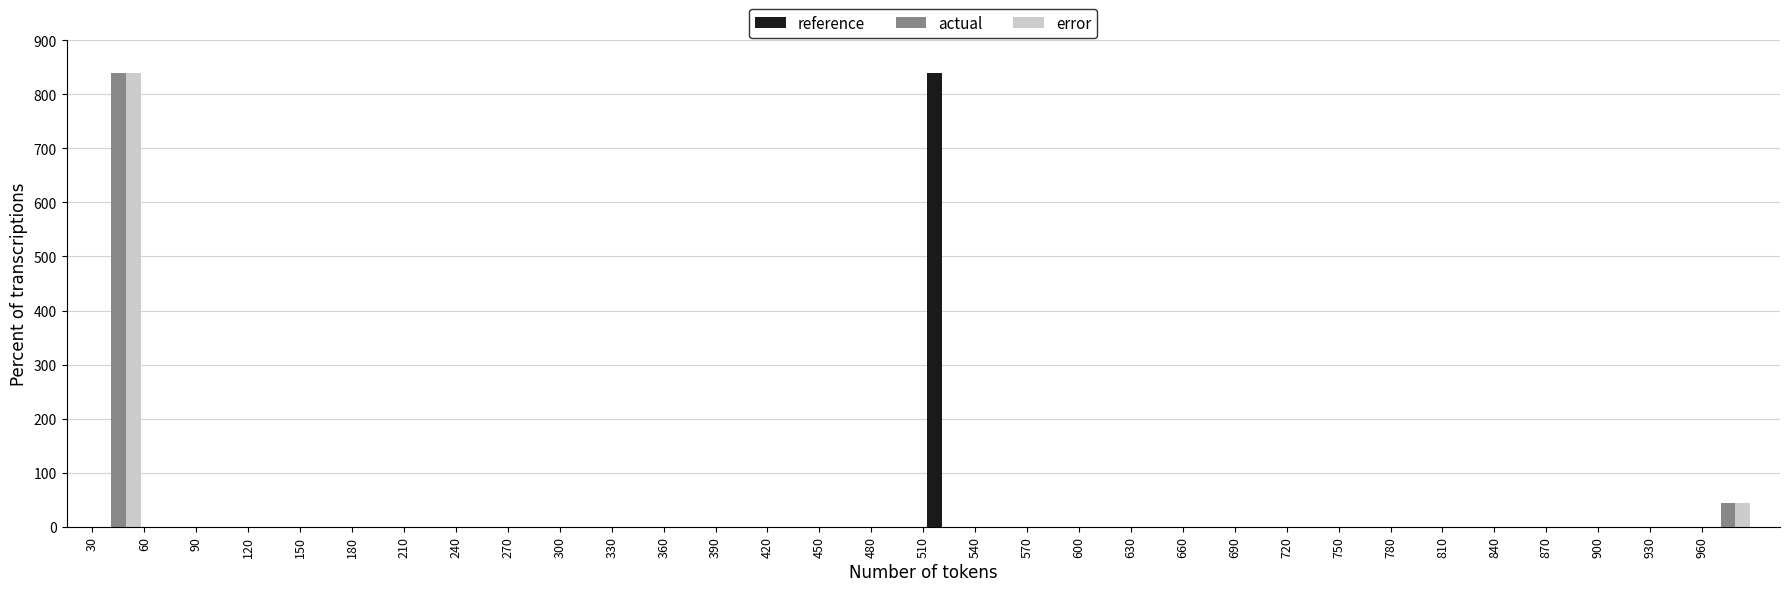

What is the height of the reference bar covering 510 to 540 on the x-axis? The values are not printed on the chart, so give them approximately, as read against the axis.

840